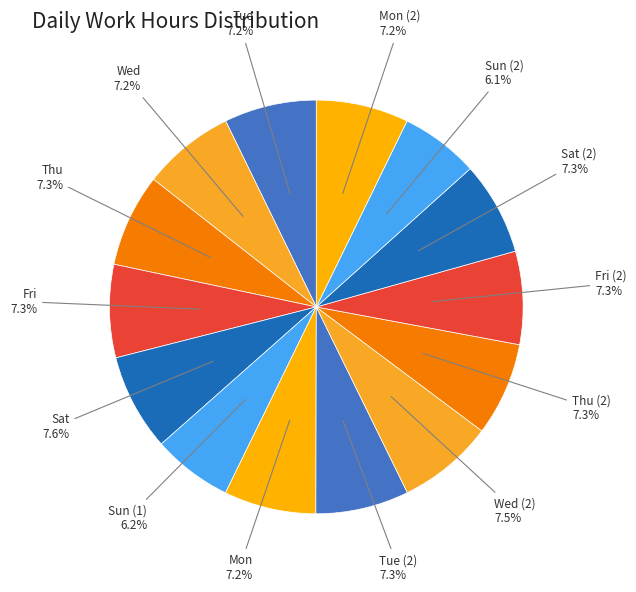

To the nearest percent, what is the average slice percentage?

7%